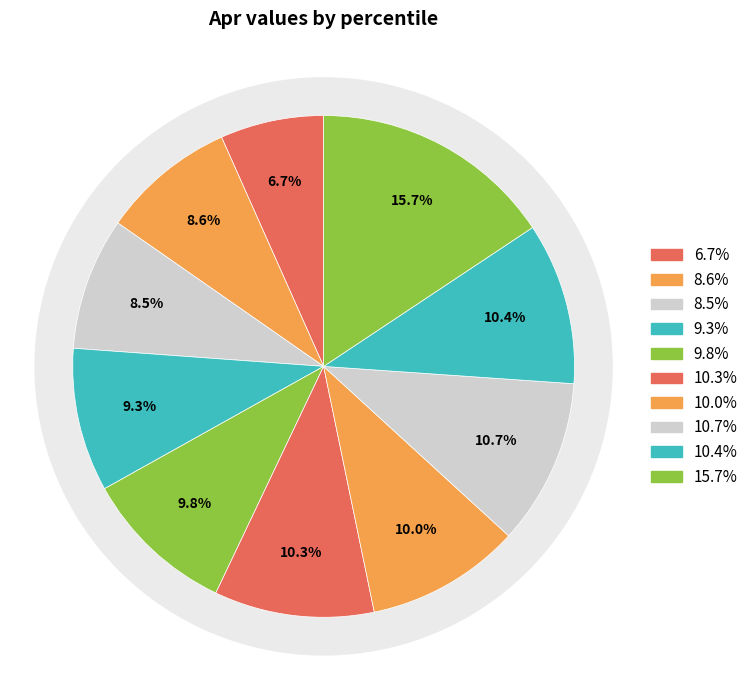

Is pct65 the majority of the pie?

No